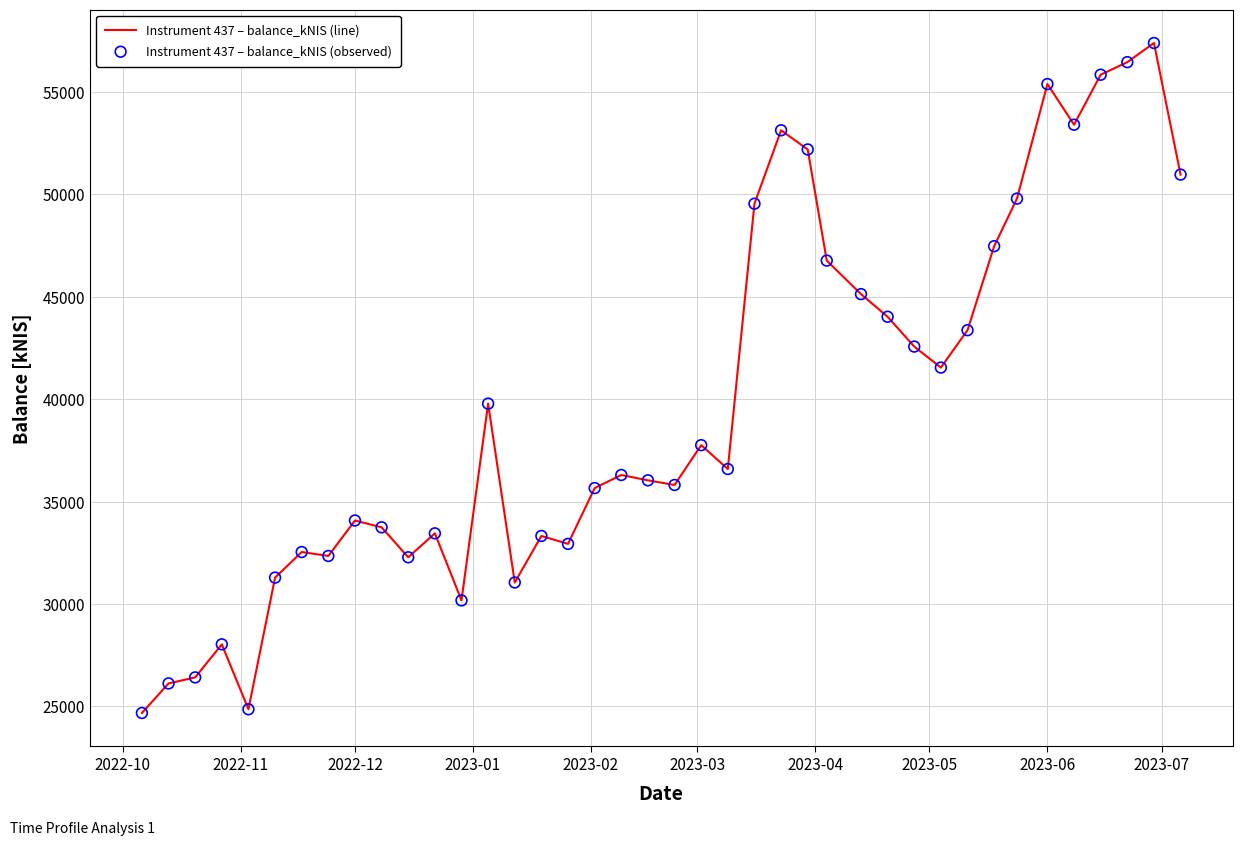

What is the difference between the maximum and minimum values?

32710.1